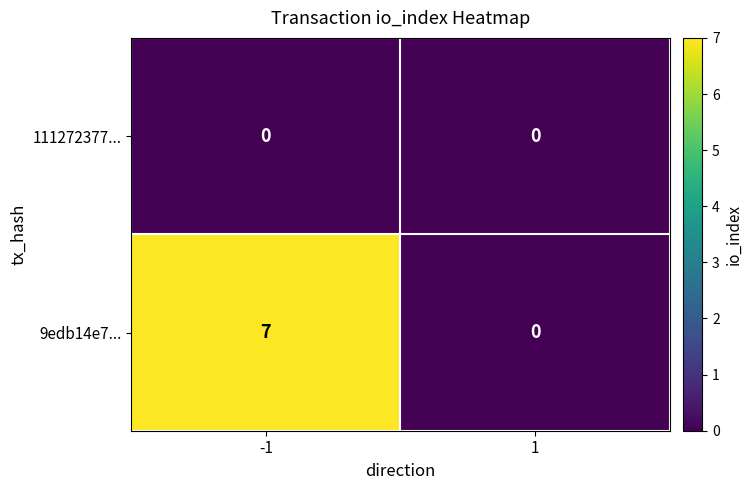

Reading left to right, list all the values displayed in this chart.

111272377...: -1=0	1=0
9edb14e7...: -1=7	1=0